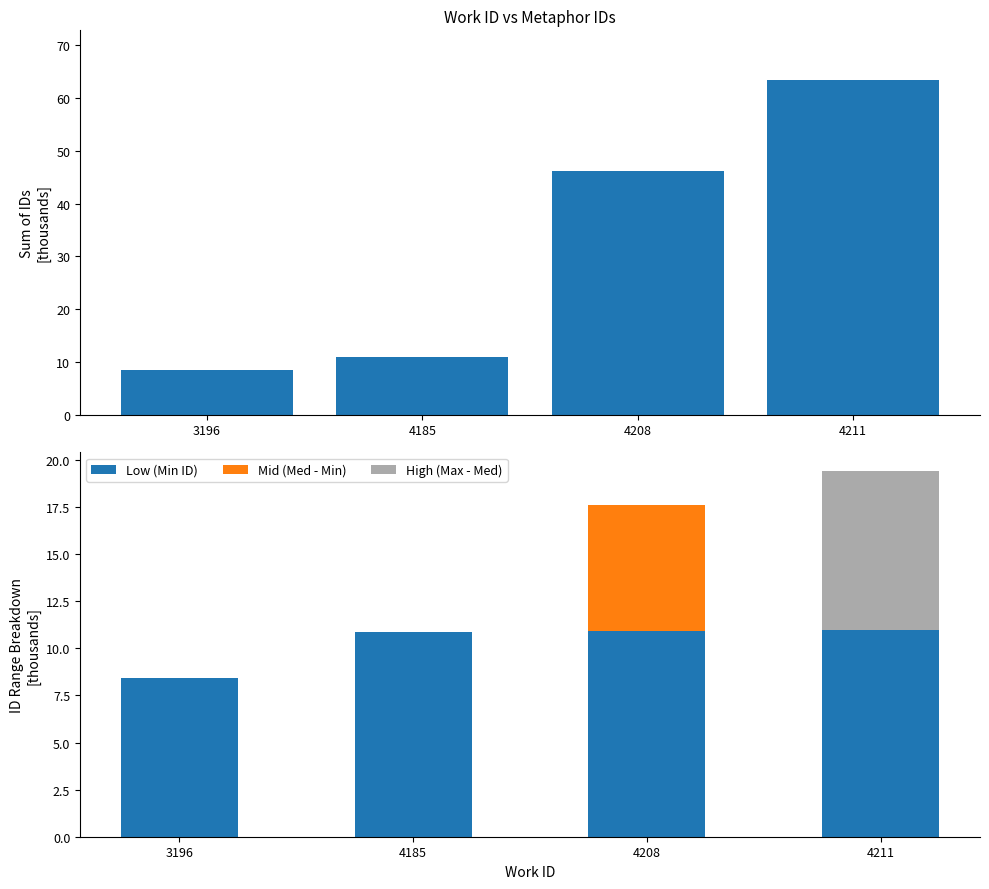

Between 4208 and 4185, which is larger?

4208